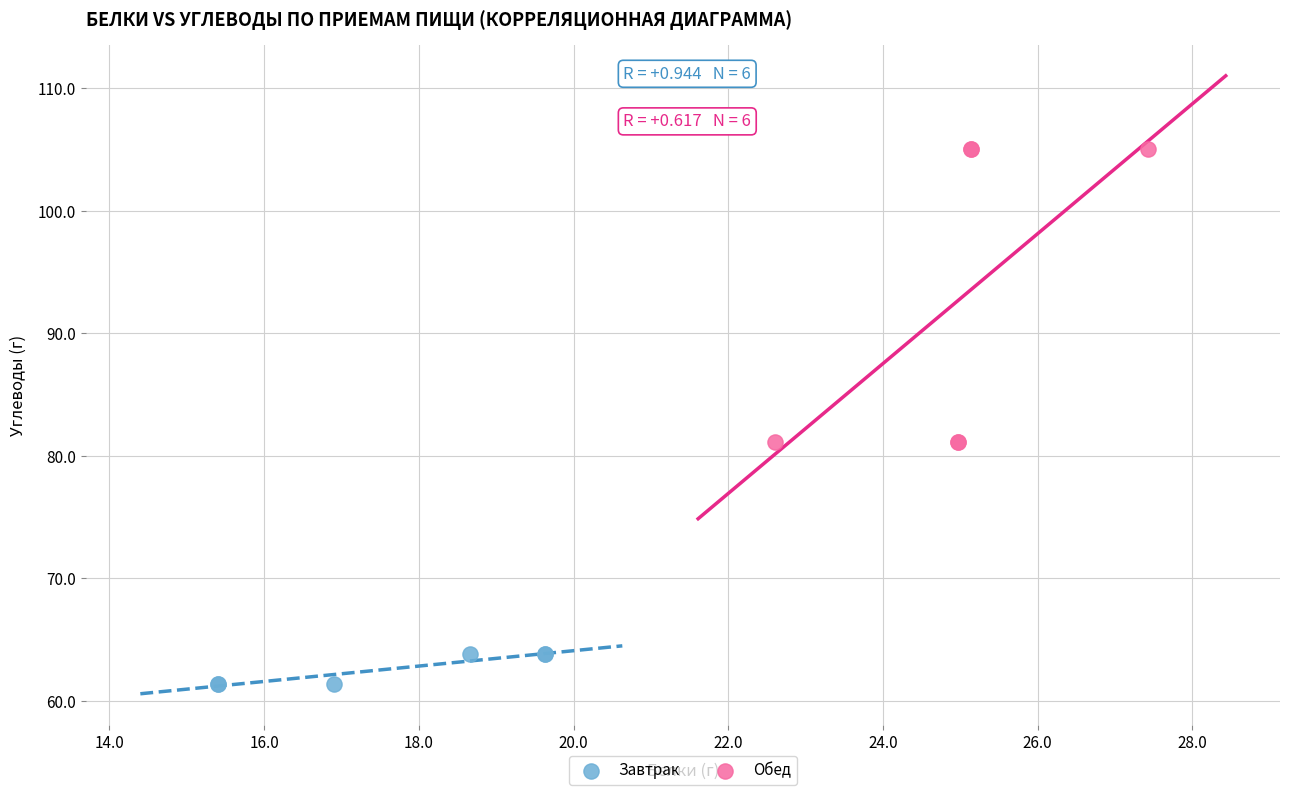

Which series contains the lowest Y value?

Завтрак